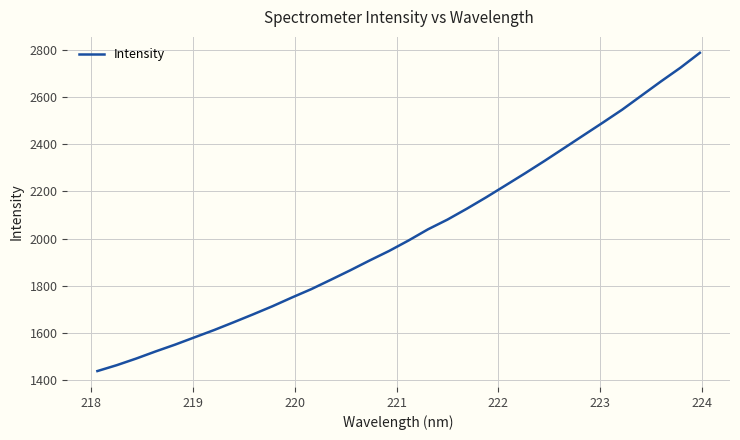

Count the number of values greater than 1992.

16